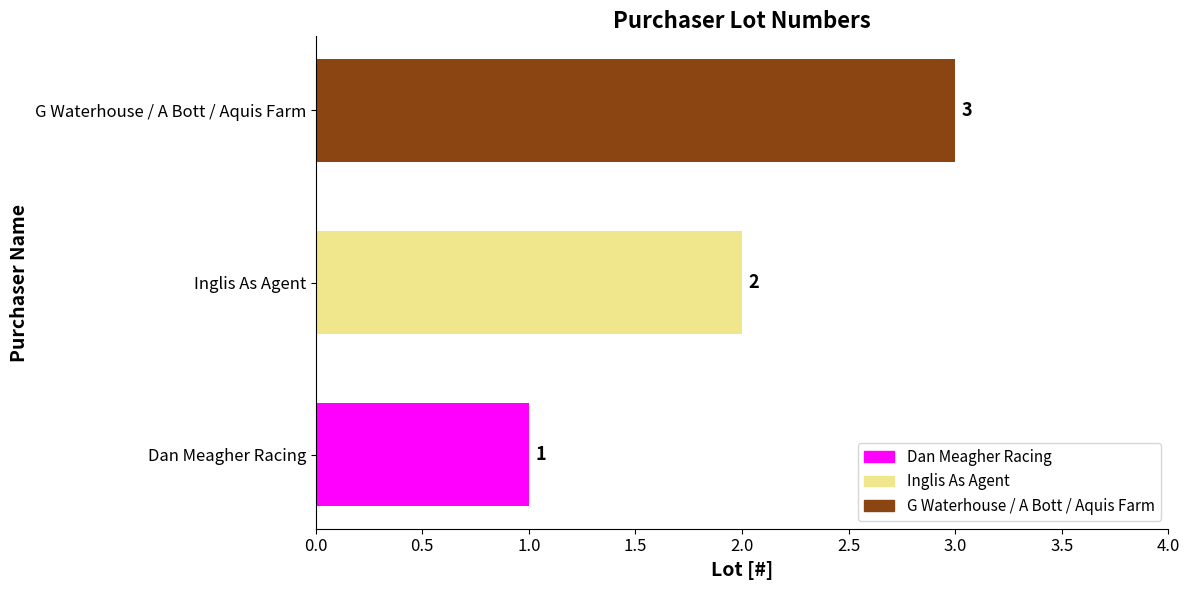

How many data points does each series have?

3